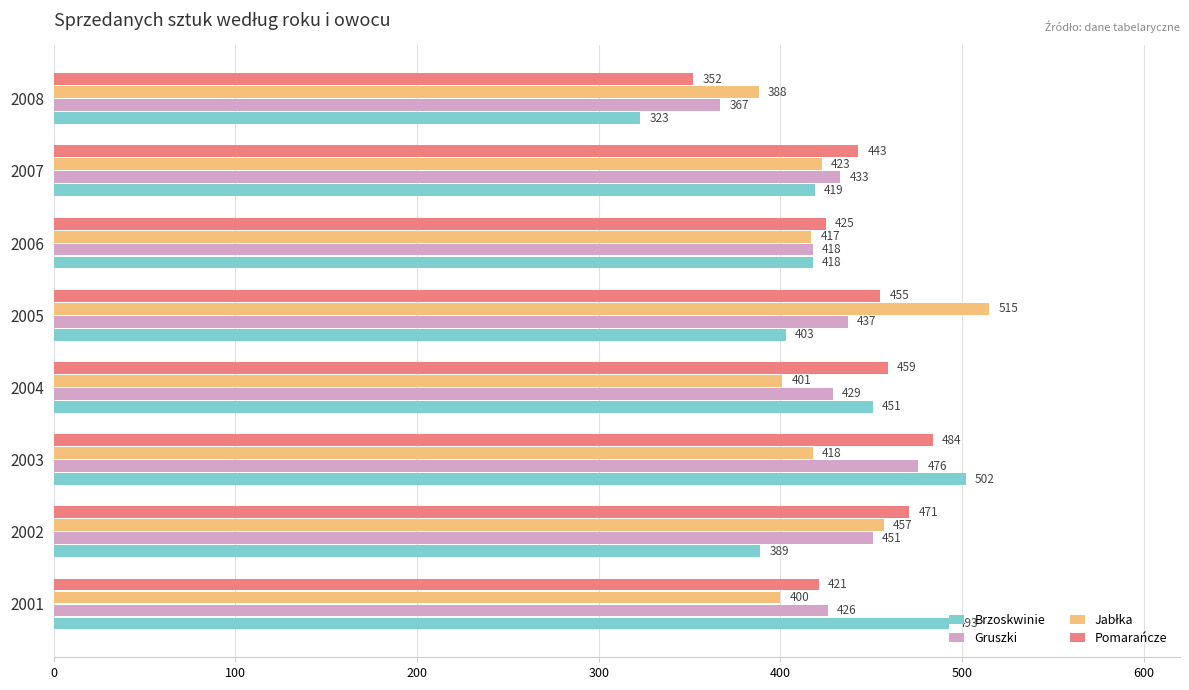

Where is Brzoskwinie nearest to the value 412?

2006